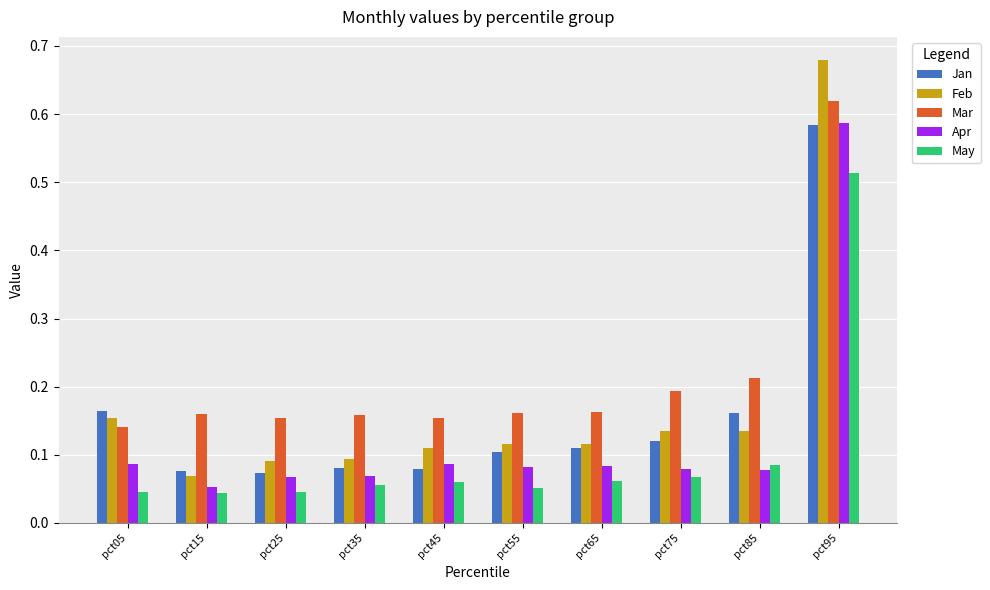

Count the Mar values in the range 0 to 1.

10